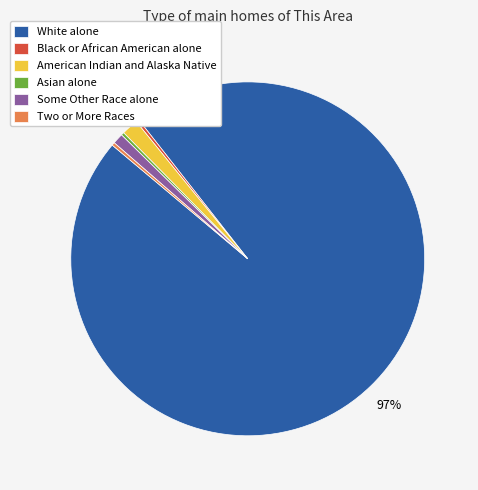

What is the largest slice in the pie chart?

White alone